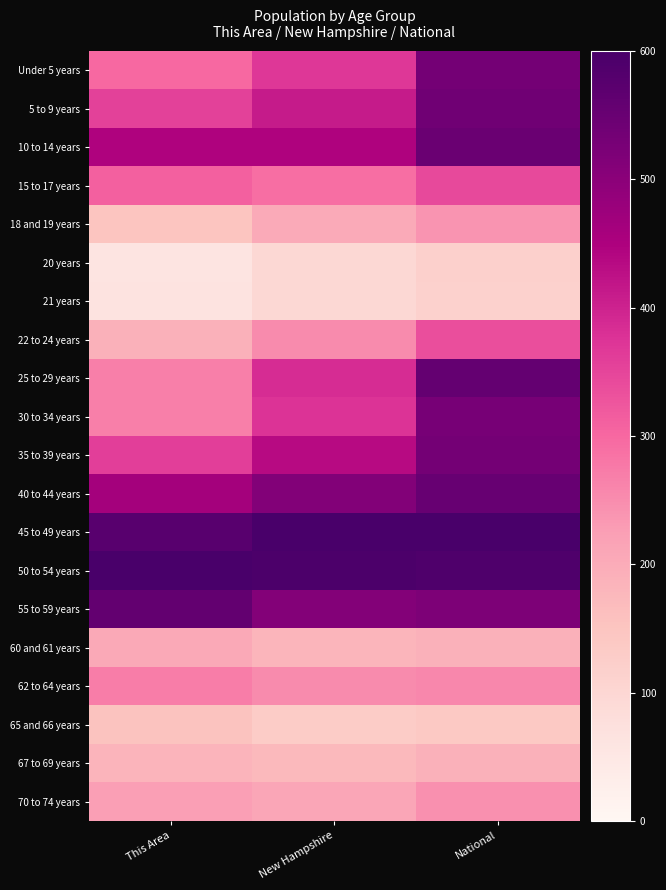

At which category does the chart reach its minimum across all series?

This Area